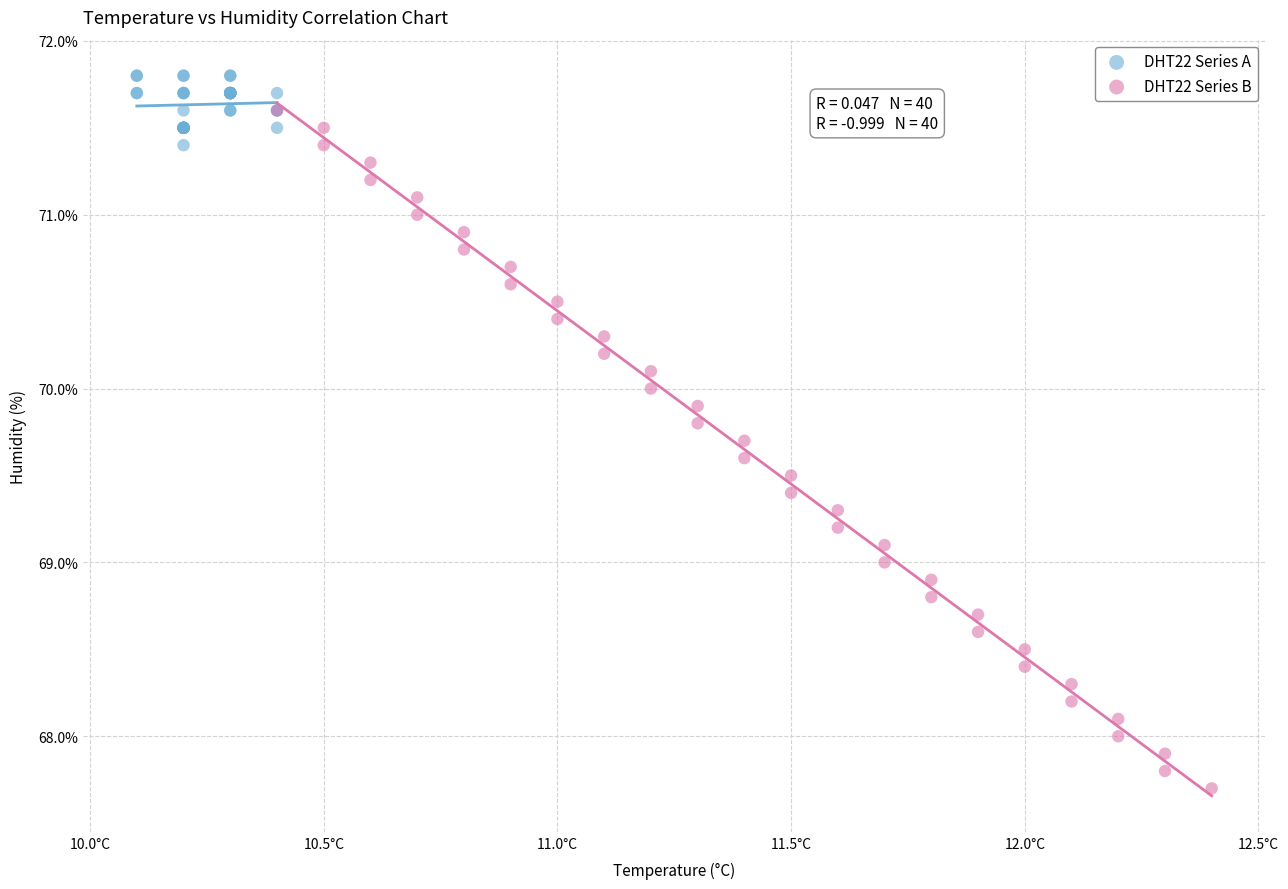

Which series has the widest spread of Y values?

DHT22 Series B